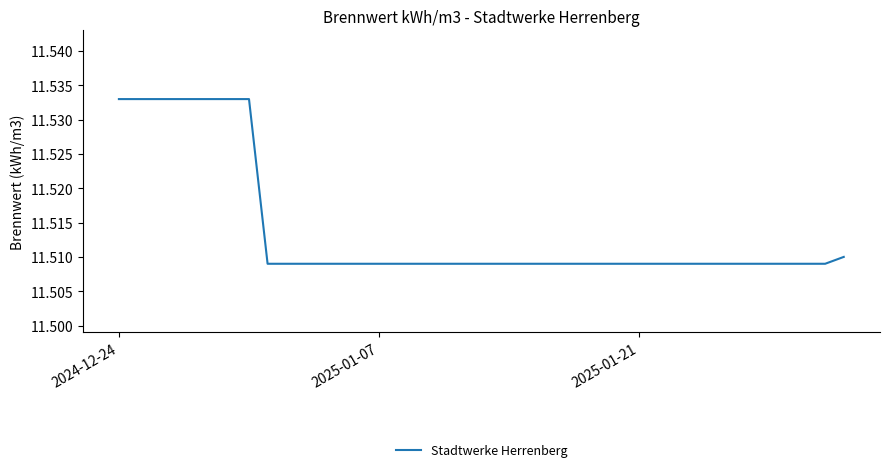

How many lines are shown in the chart?

1